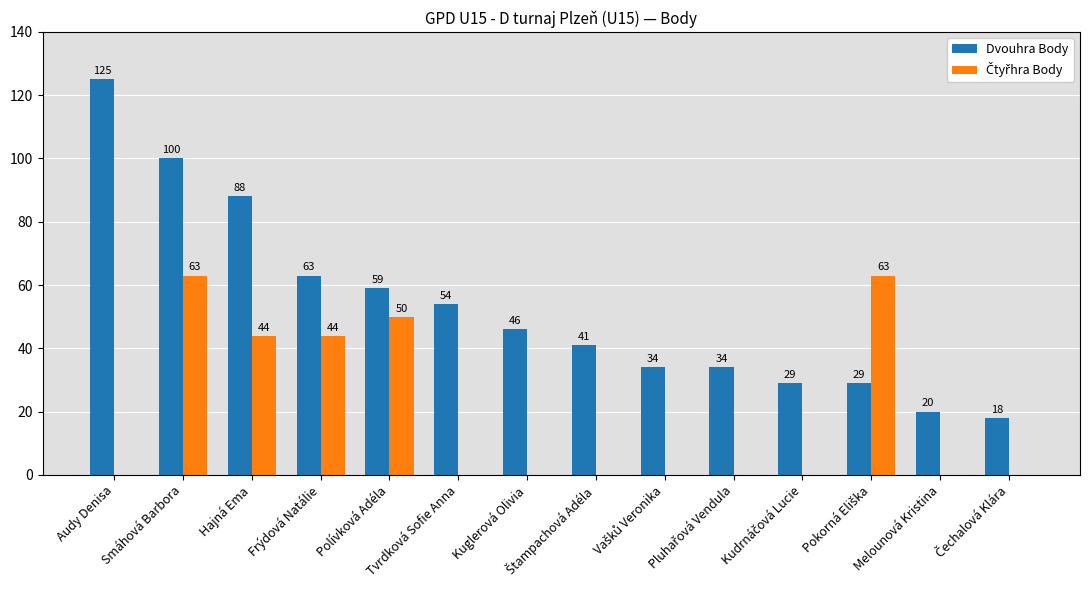

What is the highest value of the Dvouhra Body series?

125